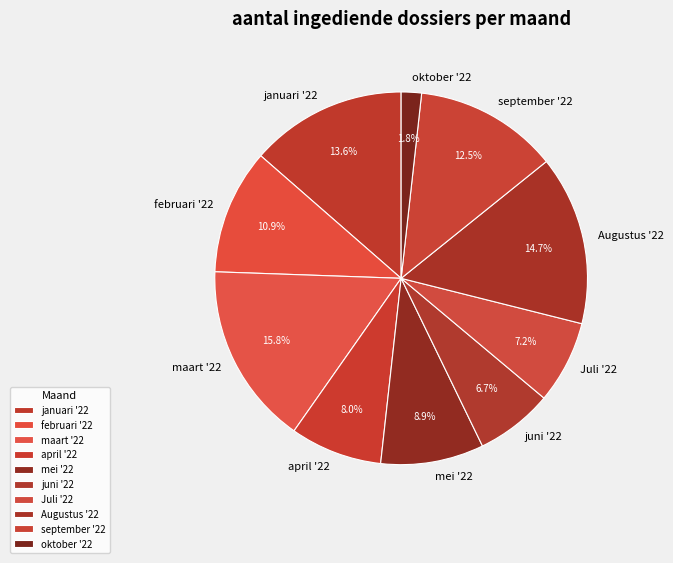

Is there a majority slice in this chart?

No